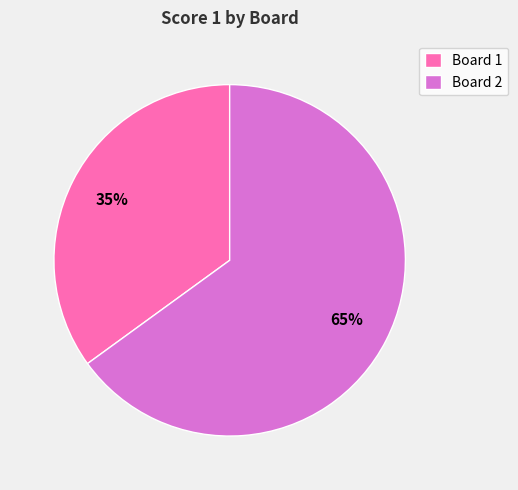

Does Board 2 account for over 50% of the chart?

Yes